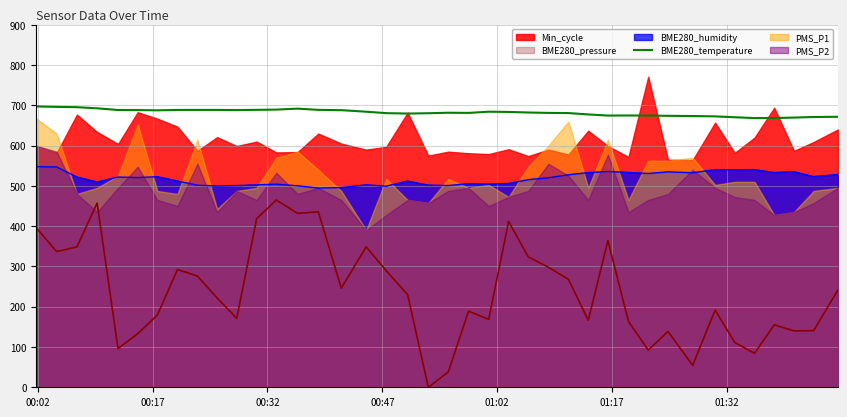

True or false: BME280_pressure and BME280_humidity intersect in this chart.

False